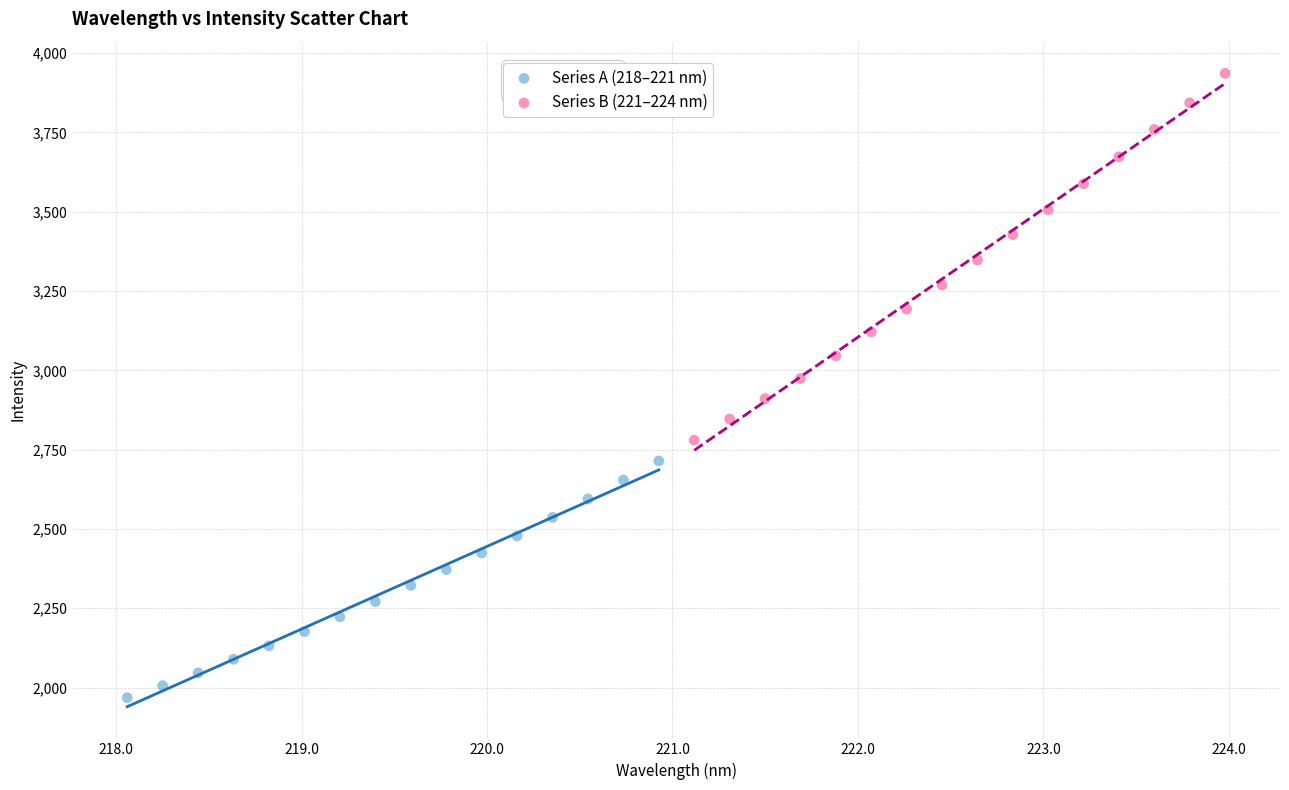

Which series has the widest spread of Y values?

Series B (221–224 nm)